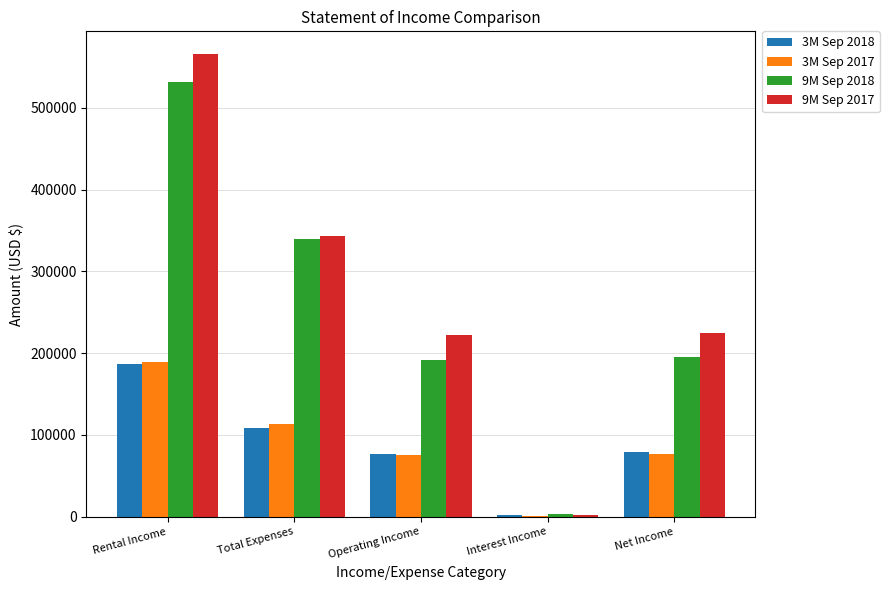

How many distinct data groups are displayed?

4